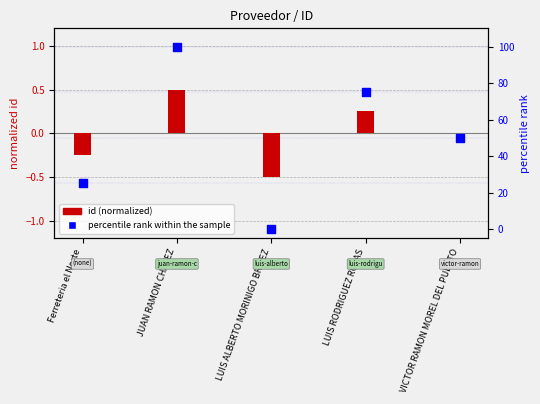

Which series contains the lowest Y value?

id (normalized)